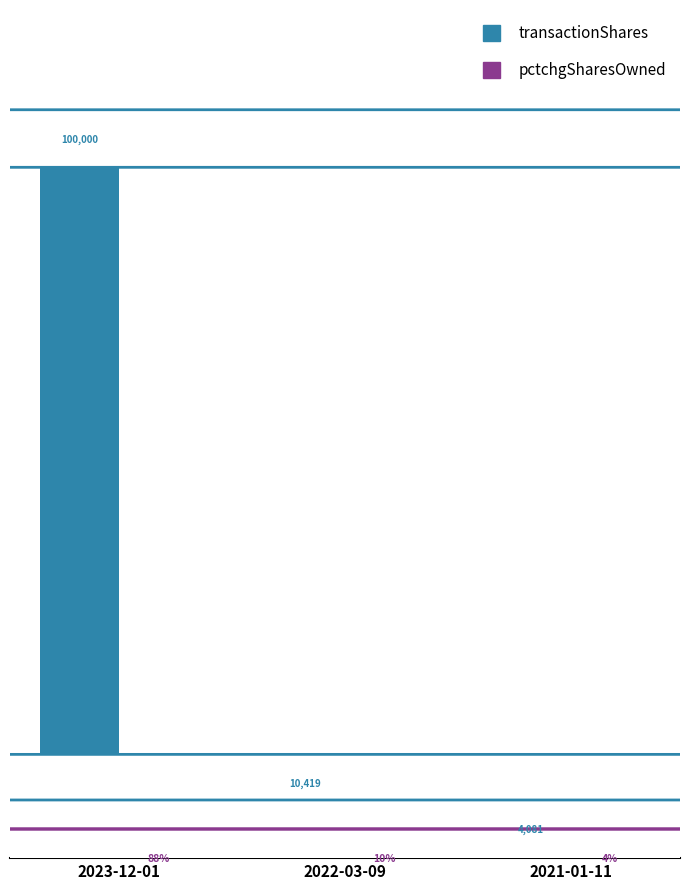

At which category does the chart reach its peak across all series?

2023-12-01